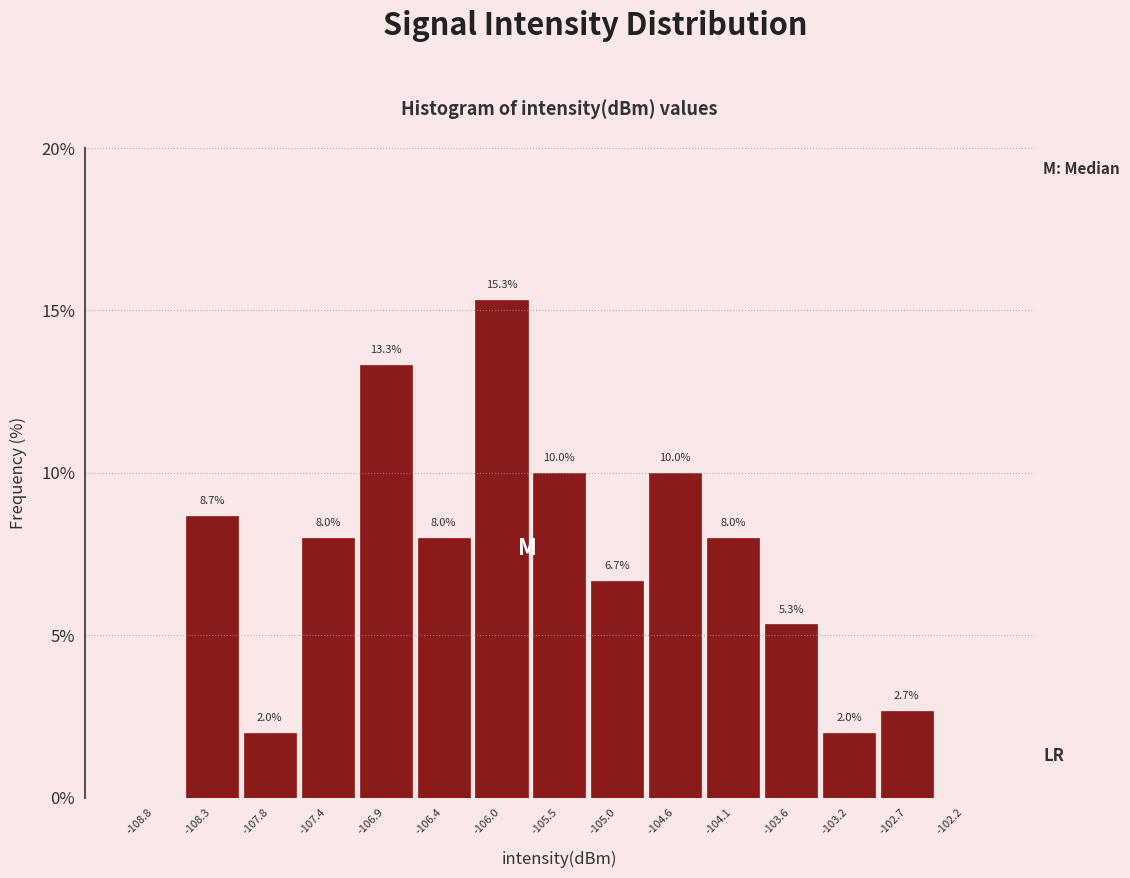

Which range on the x-axis has the tallest bar?

-106.20 to -105.75